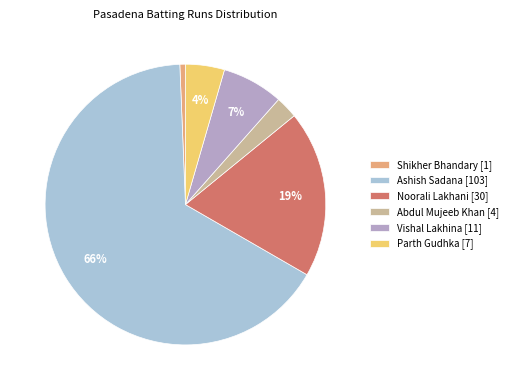

Rank the categories by value from lowest to highest.

Shikher Bhandary [1], Abdul Mujeeb Khan [4], Parth Gudhka [7], Vishal Lakhina [11], Noorali Lakhani [30], Ashish Sadana [103]